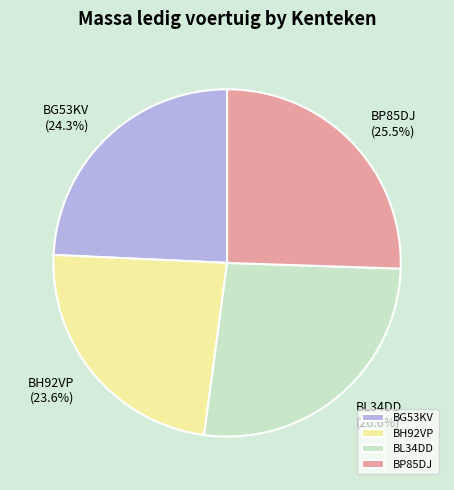

How many segments does this pie chart have?

4